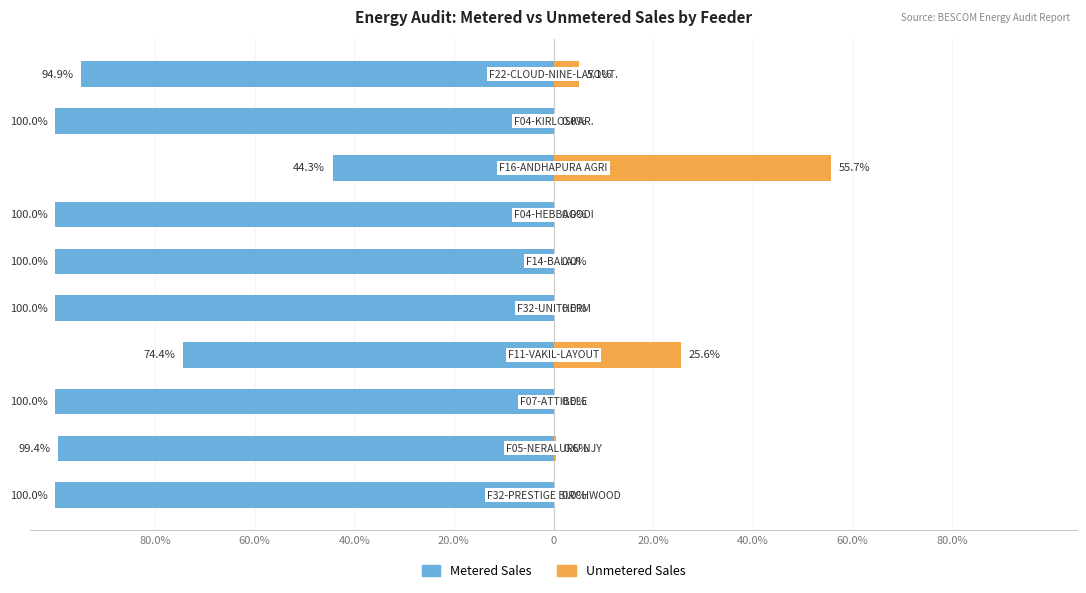

Rank the series at 20.0% from highest to lowest value.

Unmetered Sales, Metered Sales